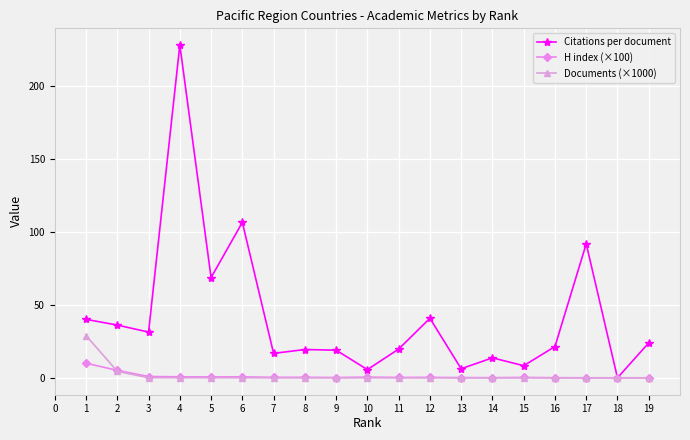

What is the total value across all series at 5?

69.5